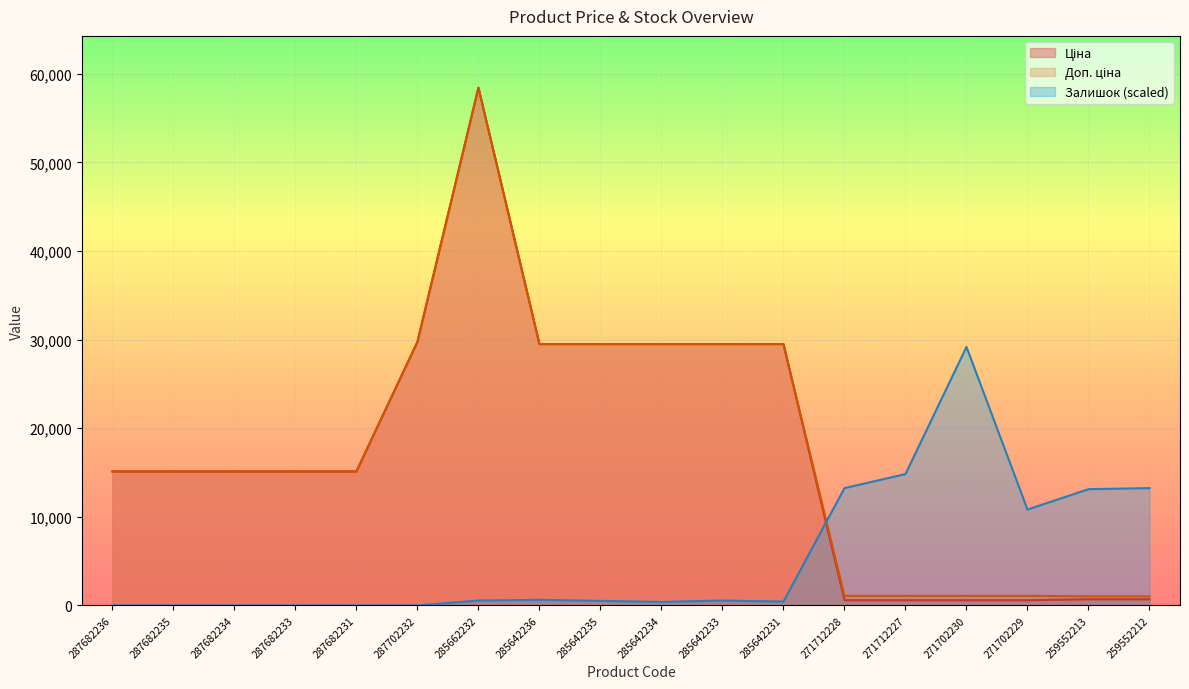

What is the spread (max minus min) of values at 287682234?

15120.0